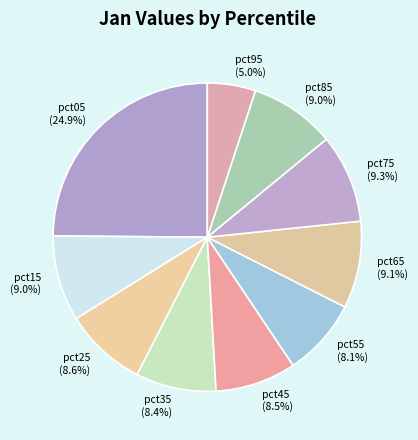

How many slices are in this pie chart?

10